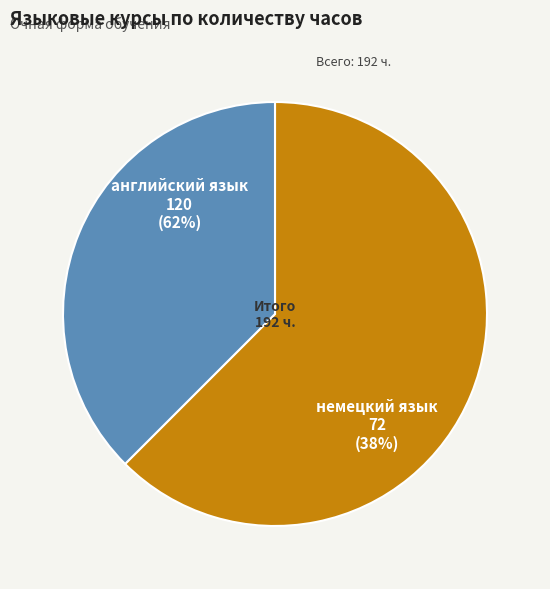

How many slices are in this pie chart?

2